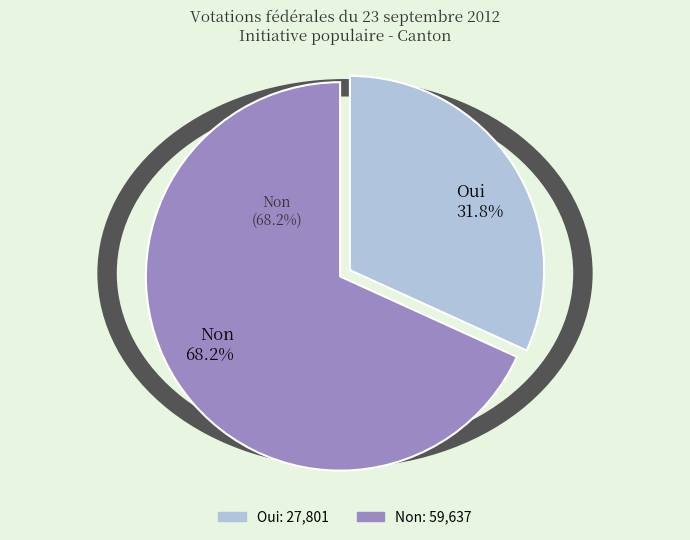

Rank the categories by value from highest to lowest.

Non, Oui